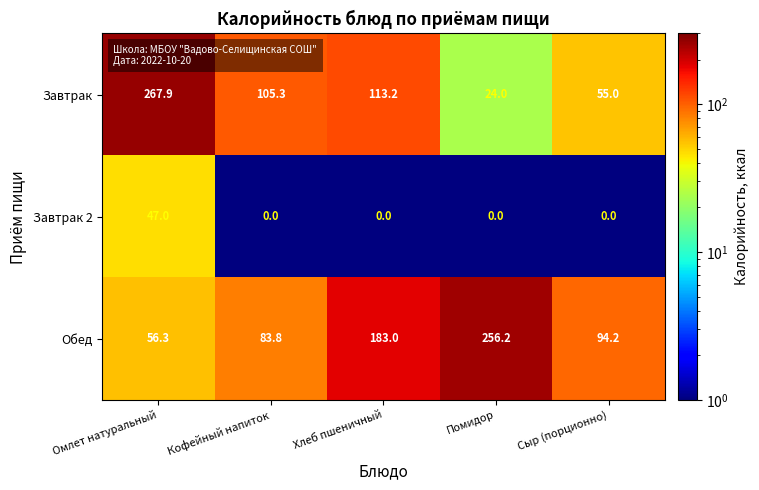

What is the difference between the highest and lowest values at Кофейный напиток?

105.3